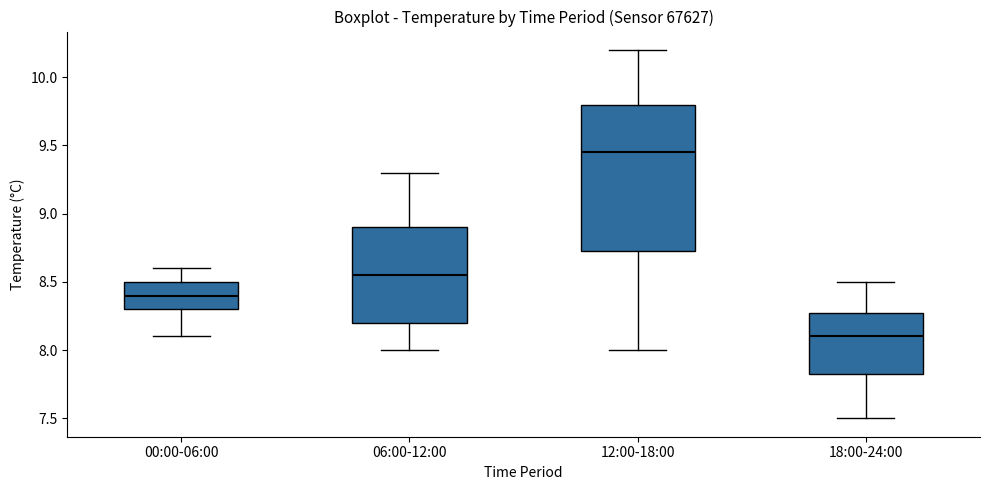

Reading left to right, read every box against the y-axis: the position of its median line, the range the box covers, and the ends of its whiskers. The values are not printed on the chart, so give them approximately, as read against the axis.

00:00-06:00: median 8.40, box 8.30 to 8.50, whiskers 8.10 to 8.60
06:00-12:00: median 8.55, box 8.20 to 8.90, whiskers 8.00 to 9.30
12:00-18:00: median 9.45, box 8.75 to 9.80, whiskers 8.00 to 10.20
18:00-24:00: median 8.10, box 7.85 to 8.30, whiskers 7.50 to 8.50